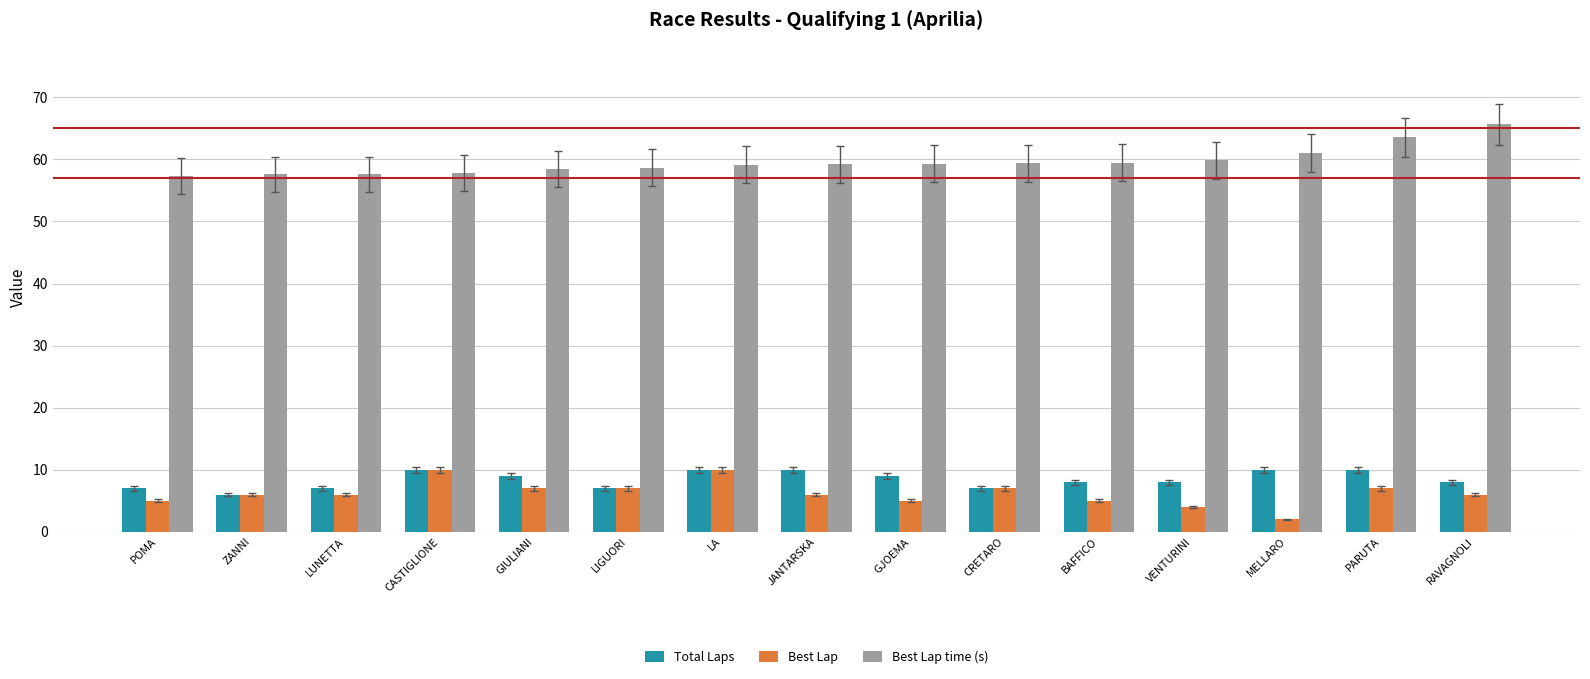

Which series has the largest total across all categories?

Best Lap time (s)